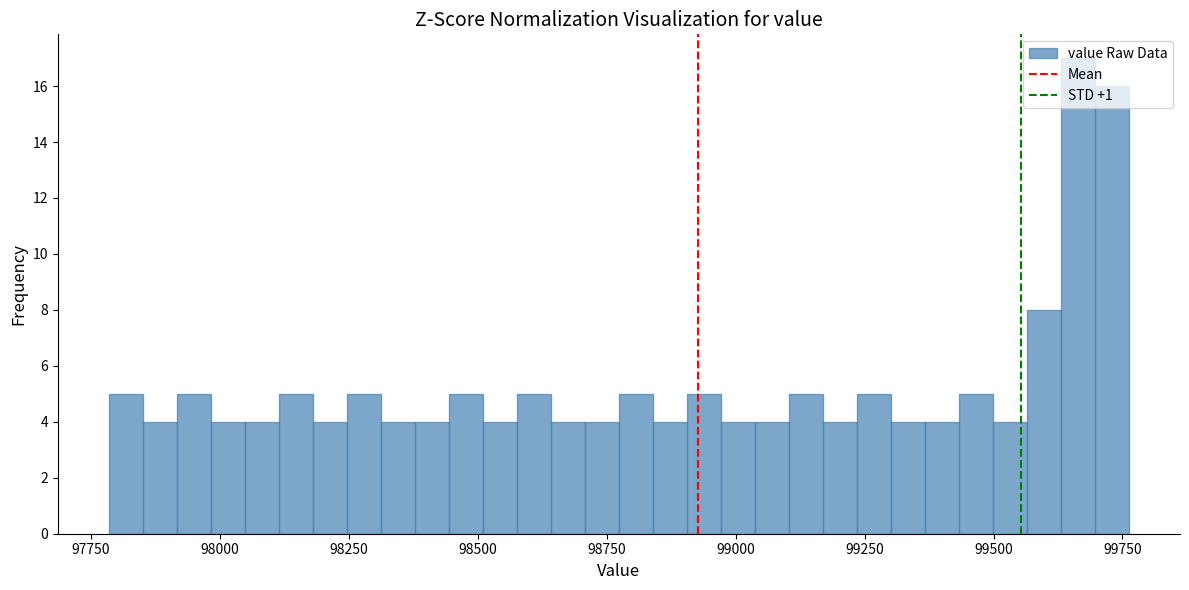

Around what value on the x-axis is the tallest bar? Give the approximate position of its centre, as read against the axis.

99650